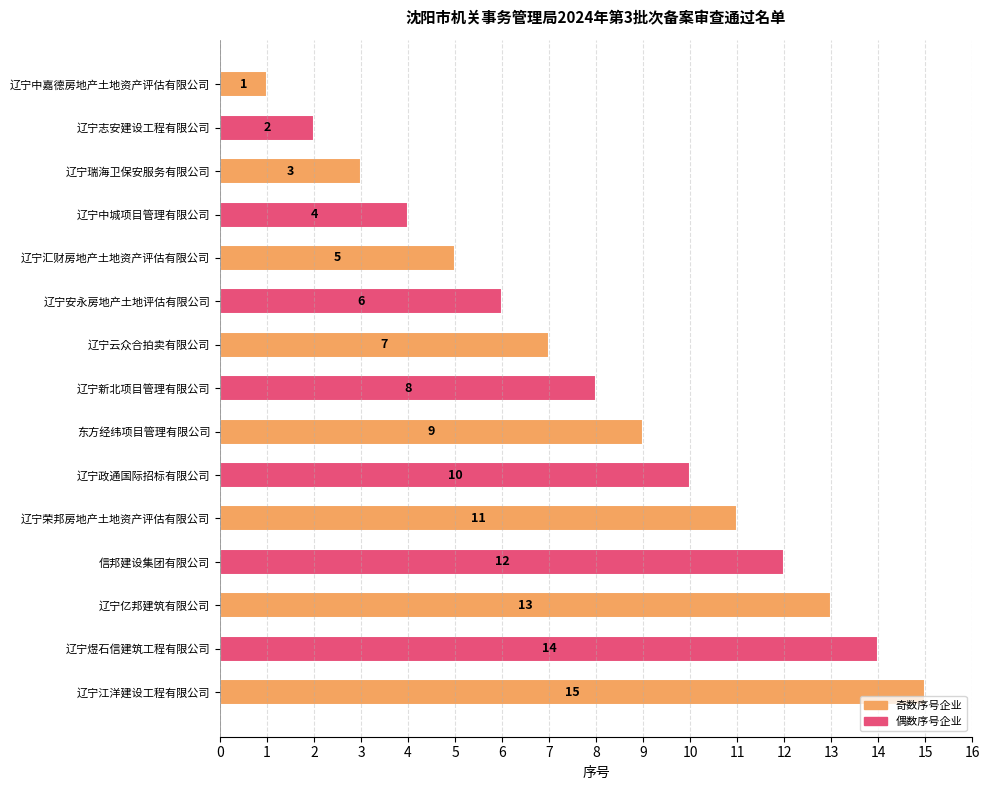

How many series are shown in this chart?

1